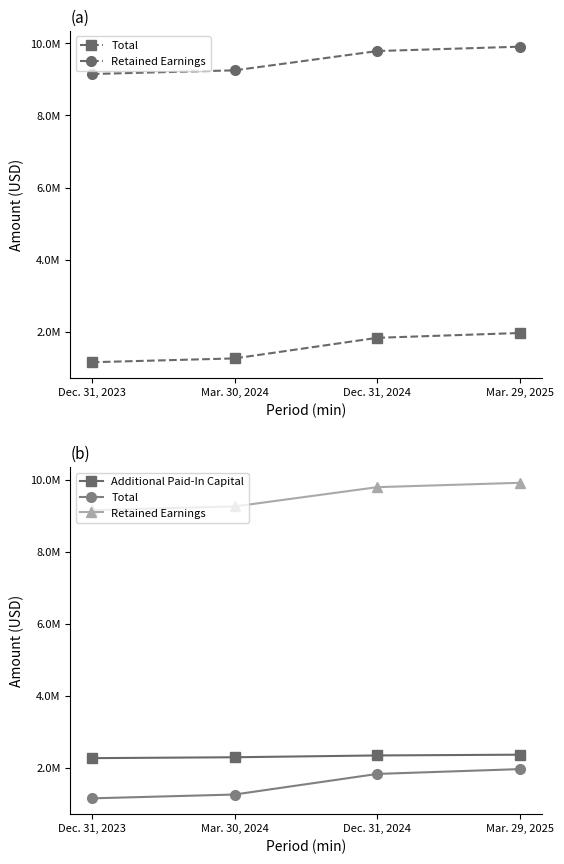

The Additional Paid-In Capital series shows 2341298 at Dec. 31, 2024. True or false?

True